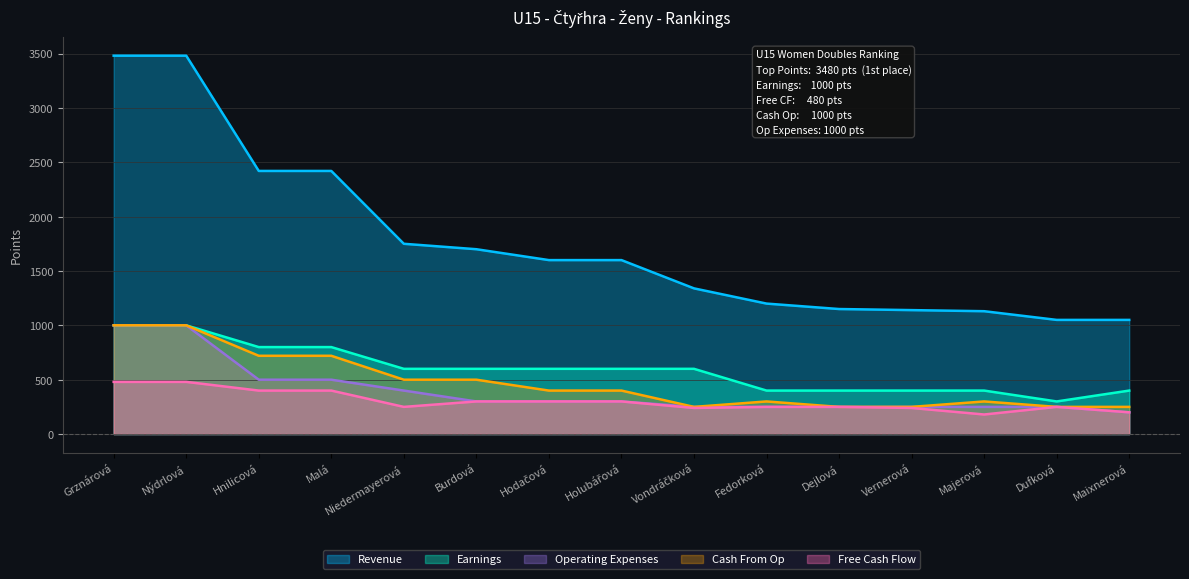

What is the total value across all series at Nýdrlová?

6960